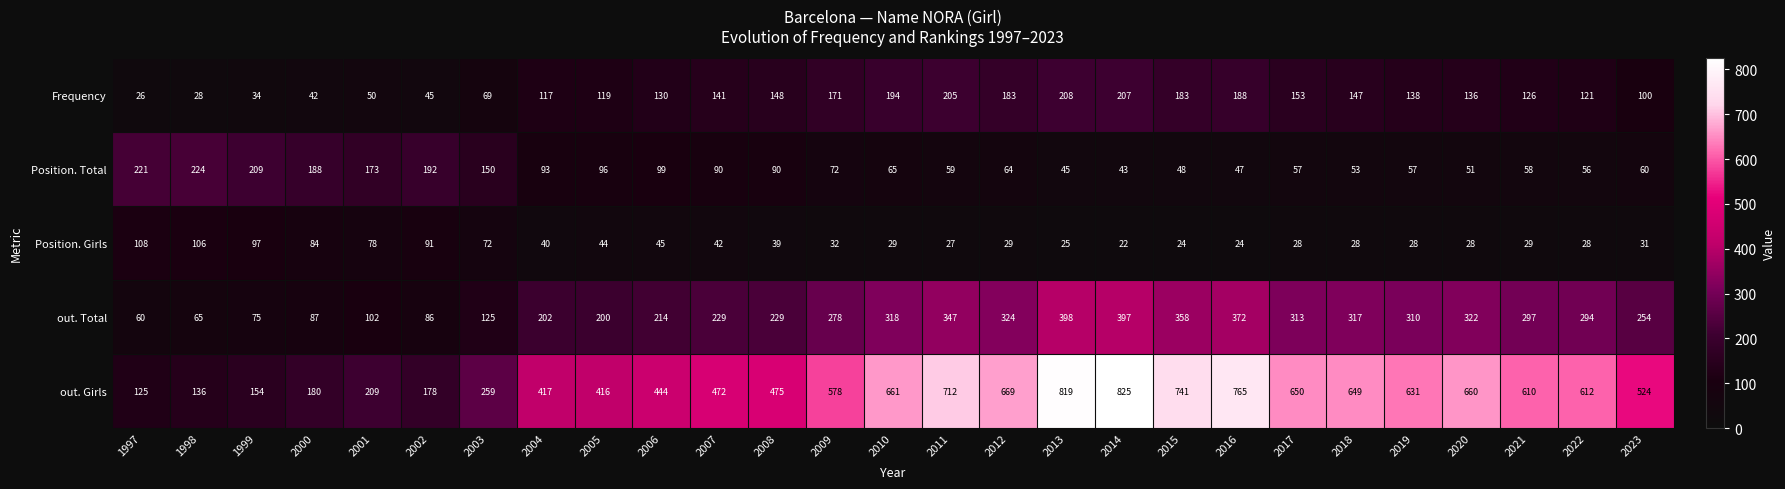

Which series has the widest spread of values?

out. Girls